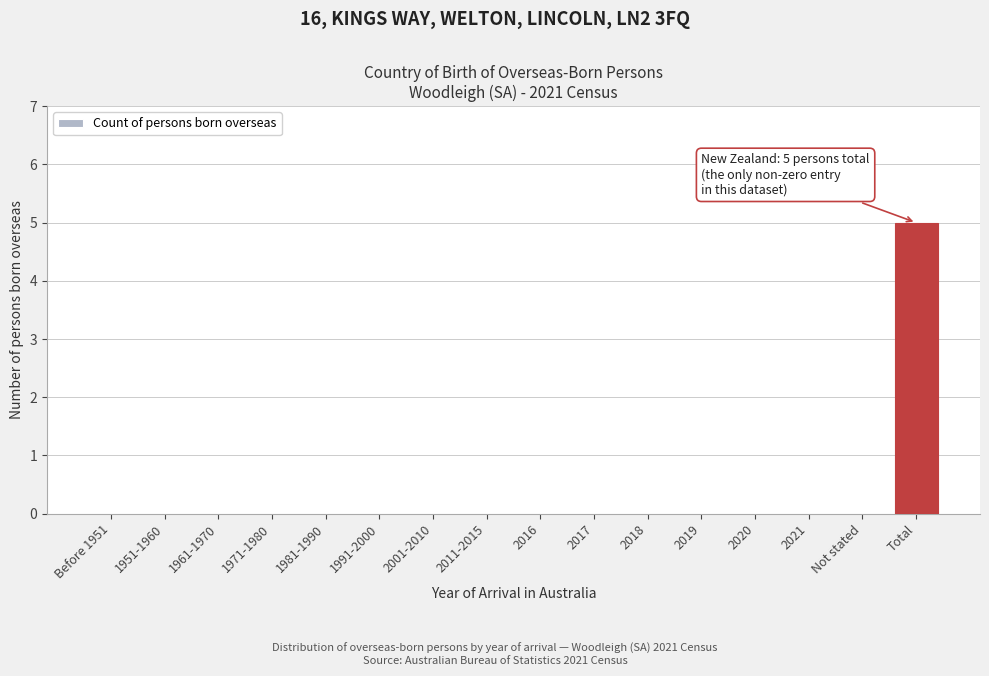

Reading left to right, list all the values displayed in this chart.

Before 1951=0	1951-1960=0	1961-1970=0	1971-1980=0	1981-1990=0	1991-2000=0	2001-2010=0	2011-2015=0	2016=0	2017=0	2018=0	2019=0	2020=0	2021=0	Not stated=0	Total=5